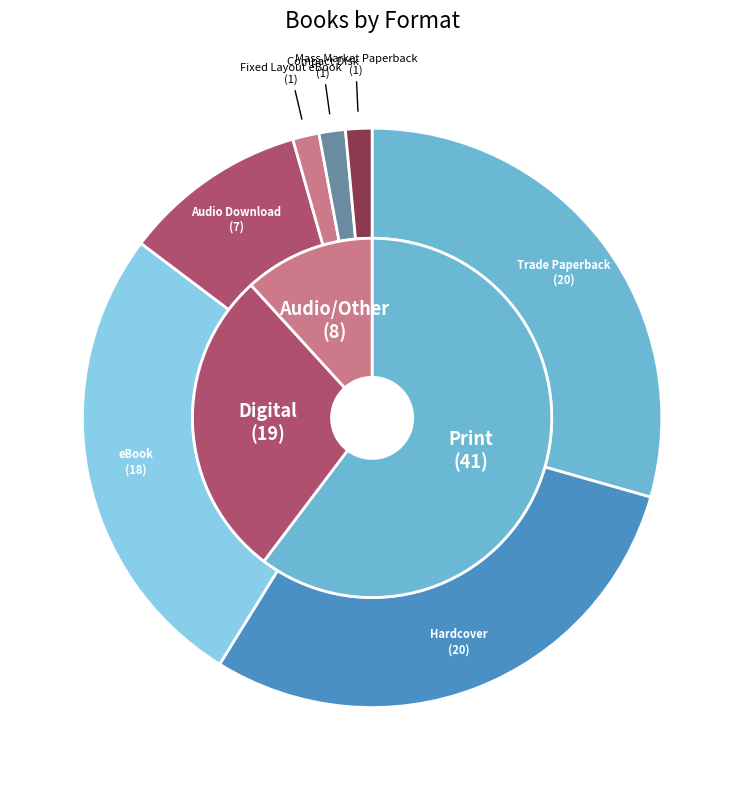

What is the smallest slice in the pie chart?

Fixed Layout eBook